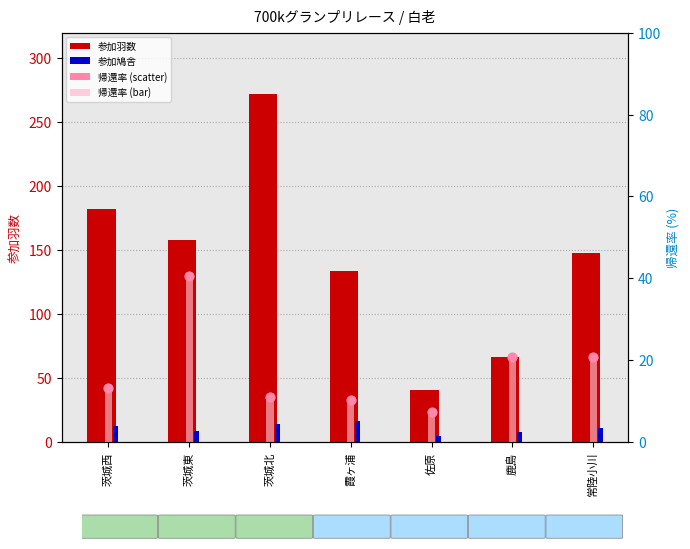

At which category is the sum across all series the highest?

茨城北